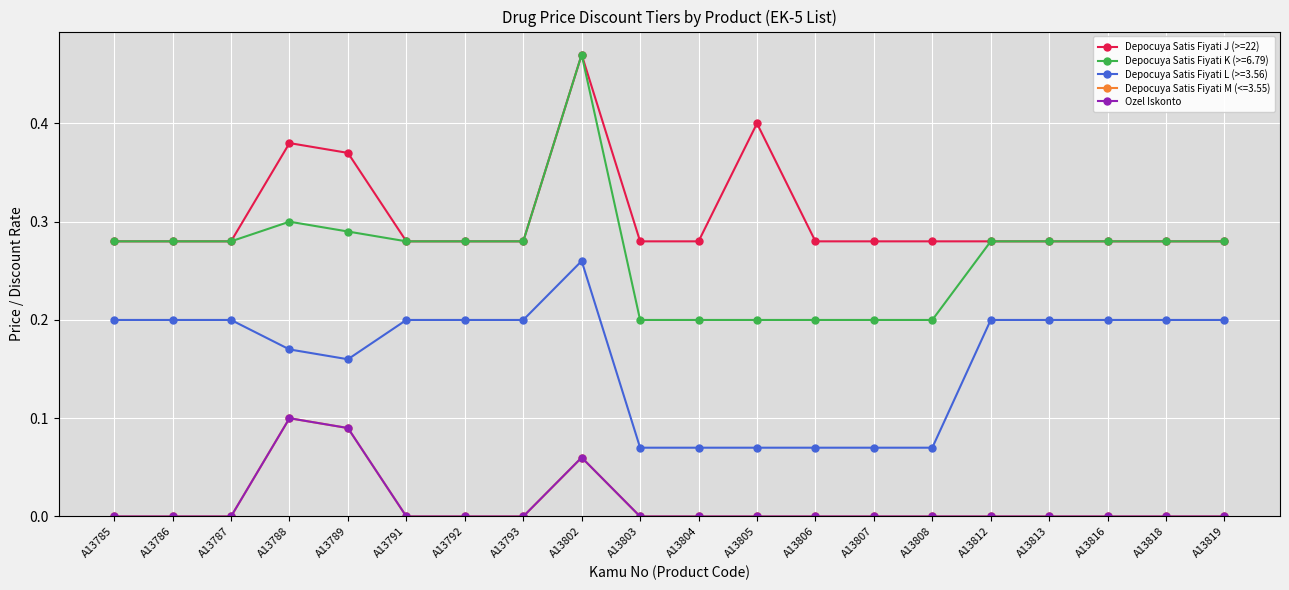

The Ozel Iskonto series shows 0.1 at A13802. True or false?

False